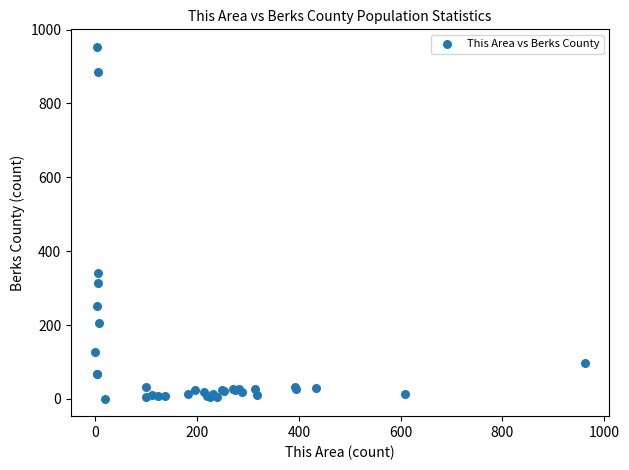

What Y value in the scatter plot is closest to 477?

342